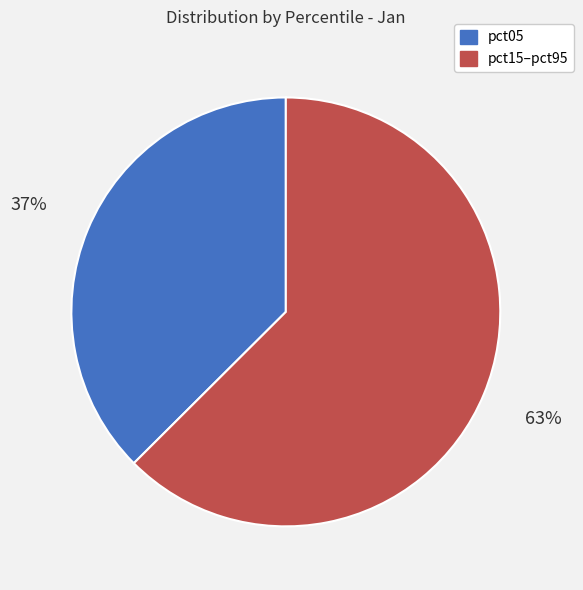

Is there a majority slice in this chart?

Yes